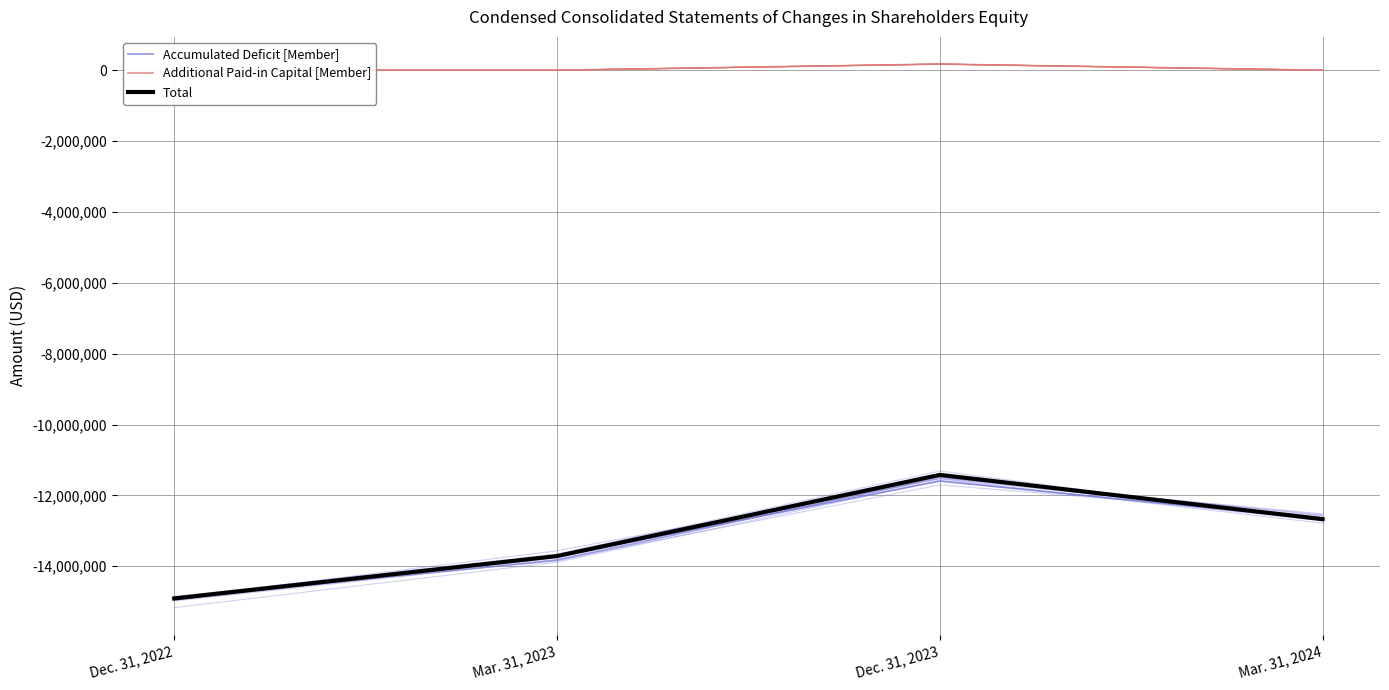

Reading left to right, extract all data points from this chart.

Accumulated Deficit [Member]: Dec. 31, 2022=-14911427	Mar. 31, 2023=-13714317	Dec. 31, 2023=-11596139	Mar. 31, 2024=-12672036
Additional Paid-in Capital [Member]: Dec. 31, 2022=0	Mar. 31, 2023=0	Dec. 31, 2023=173461	Mar. 31, 2024=0
Total: Dec. 31, 2022=-14910564	Mar. 31, 2023=-13713454	Dec. 31, 2023=-11421815	Mar. 31, 2024=-12671173